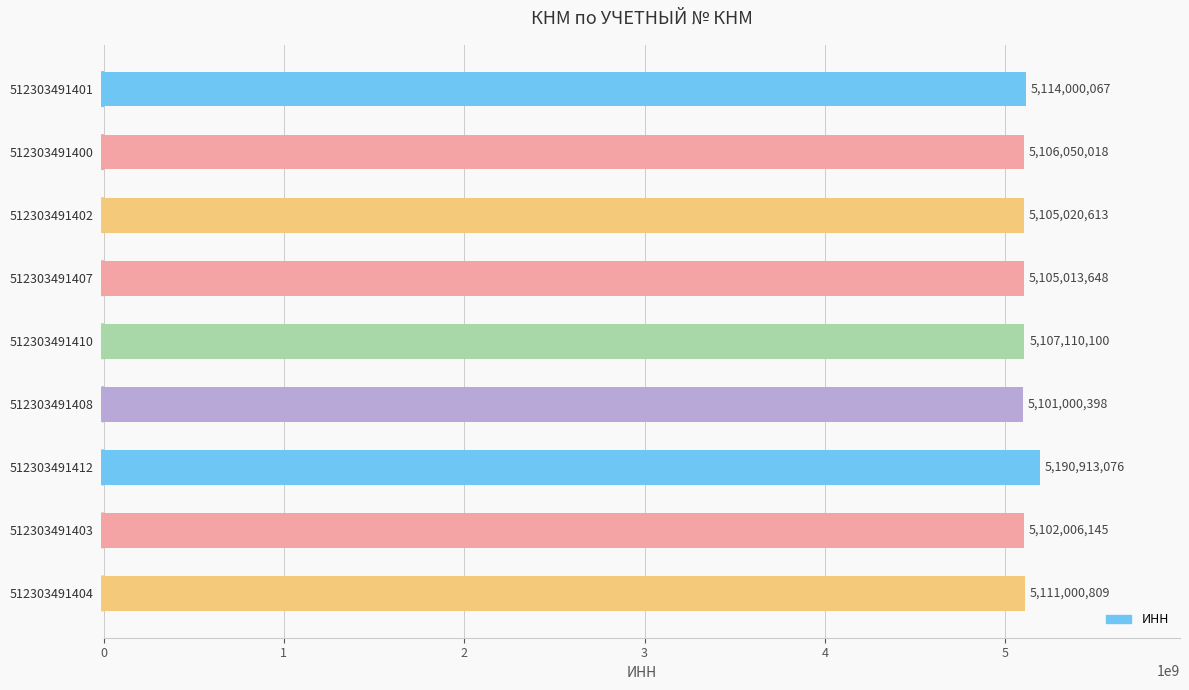

What is the label of the 2nd bar from the top?

512303491400